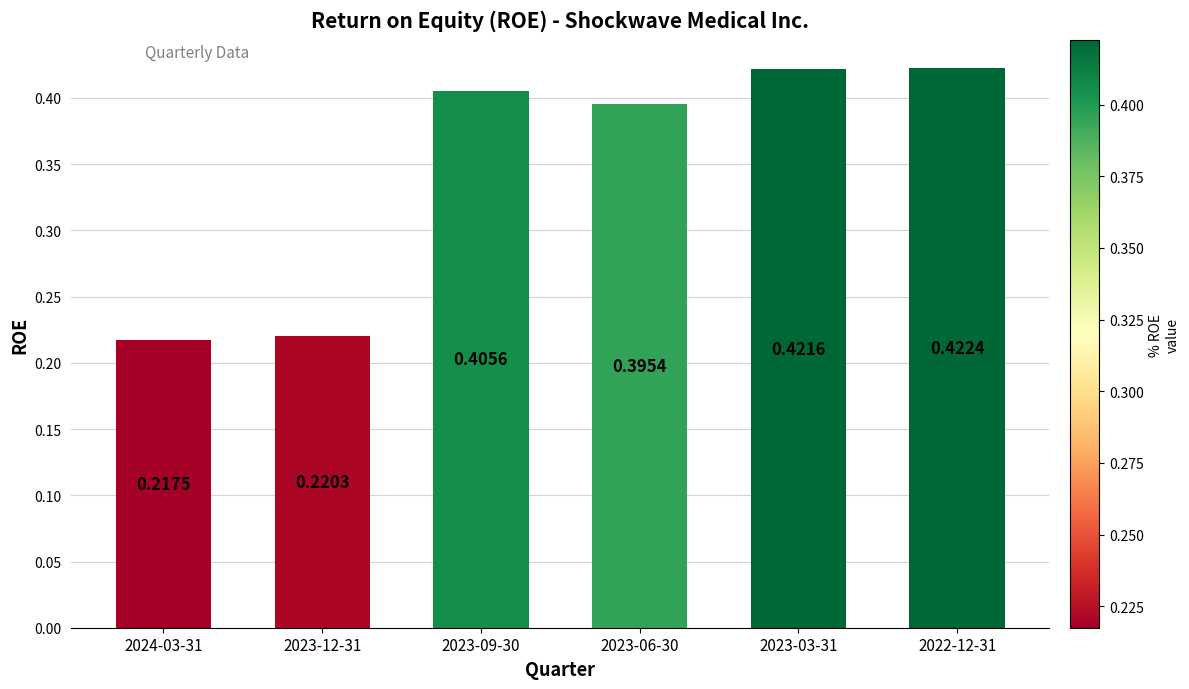

The value at 2023-03-31 is 0.2. True or false?

False